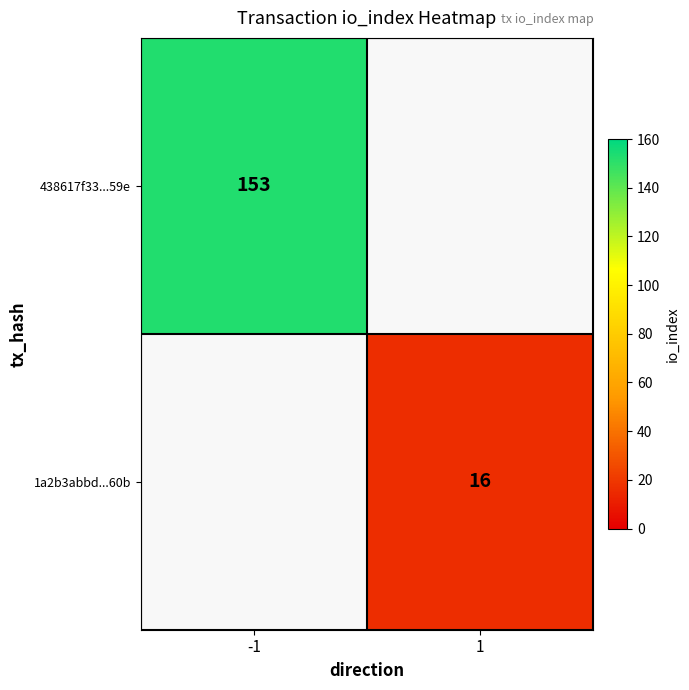

The 1a2b3abbd...60b series shows 6 at 1. True or false?

False